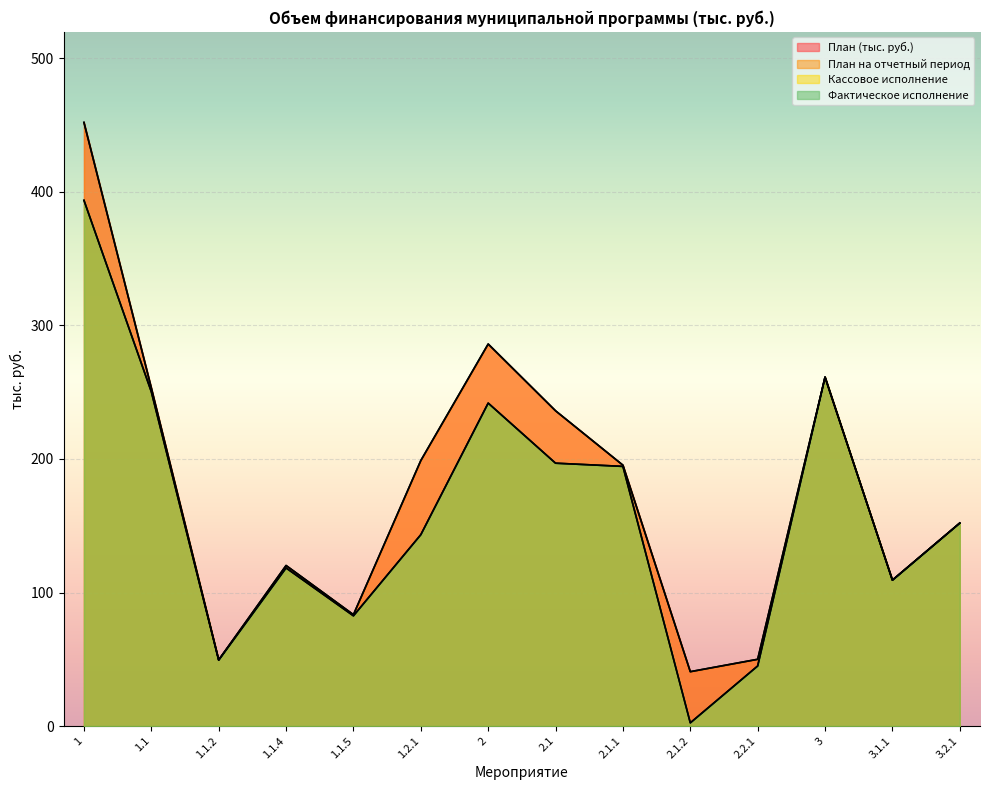

True or false: Фактическое исполнение has more than 0 points higher than both neighbors.

True